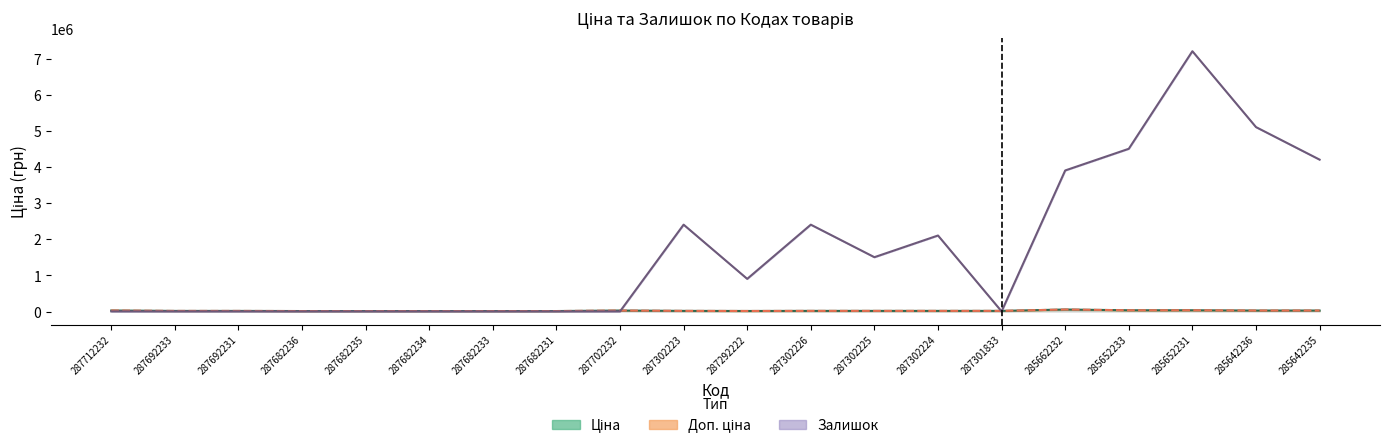

How many categories are shown in the chart?

20